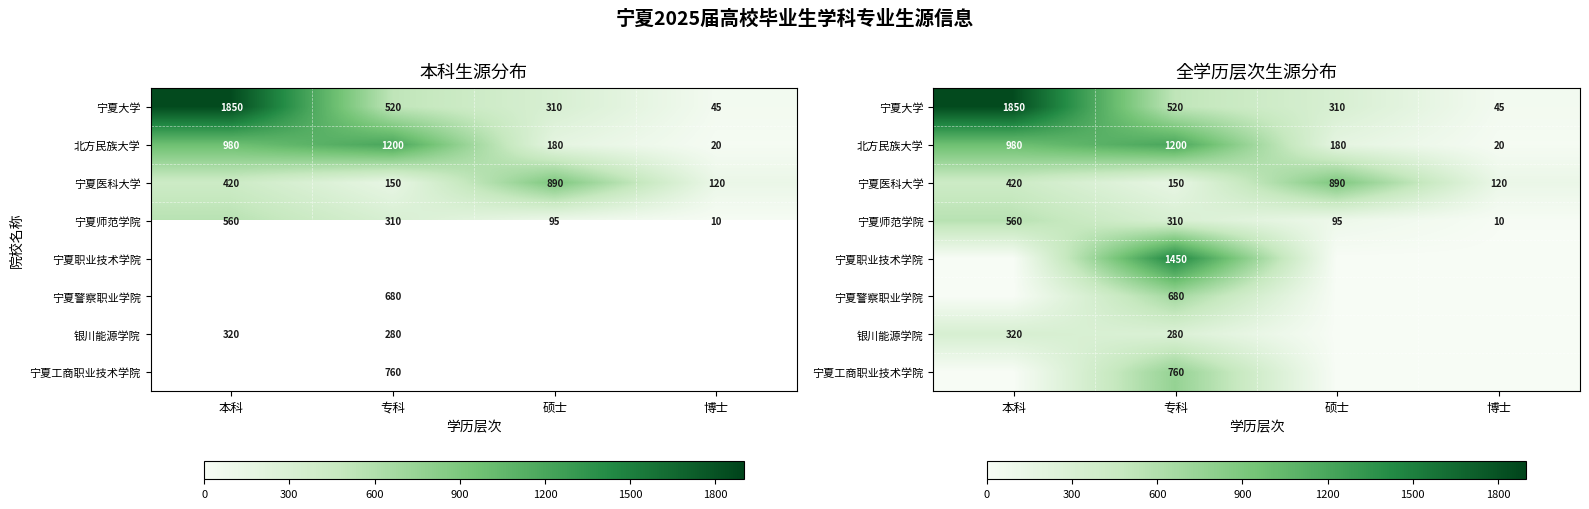

What is the difference between the maximum and minimum values in the 宁夏大学 series?

1805